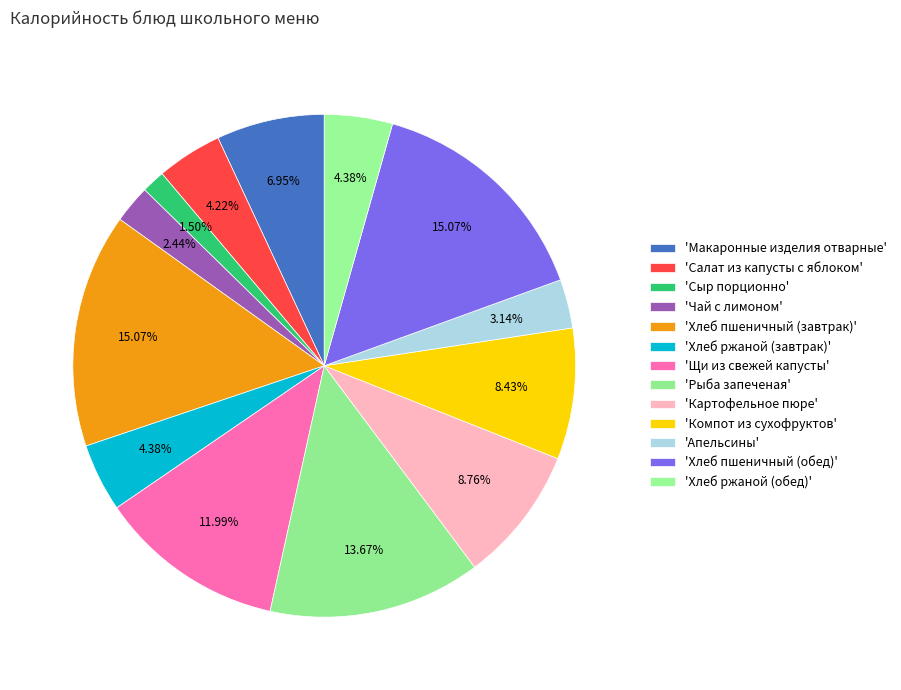

How many segments does this pie chart have?

13